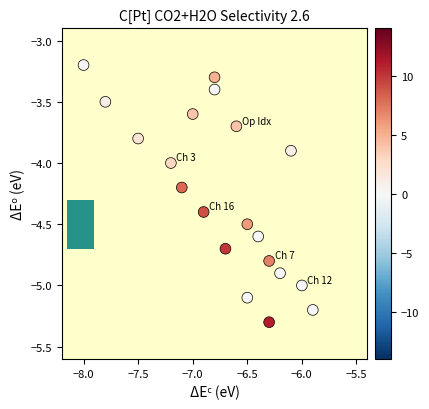

What is the range of Y values (max minus min)?

2.1